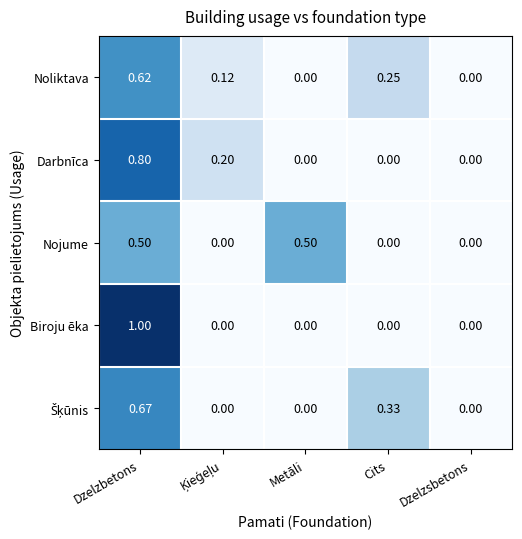

Which series has the widest spread of values?

Biroju ēka